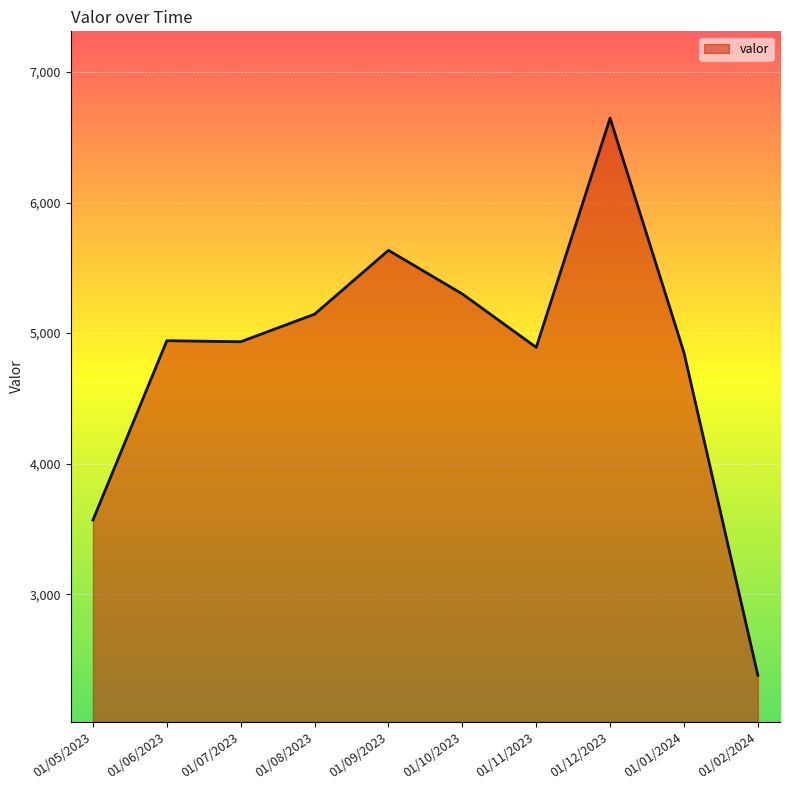

What is the maximum value shown in the chart?

6646